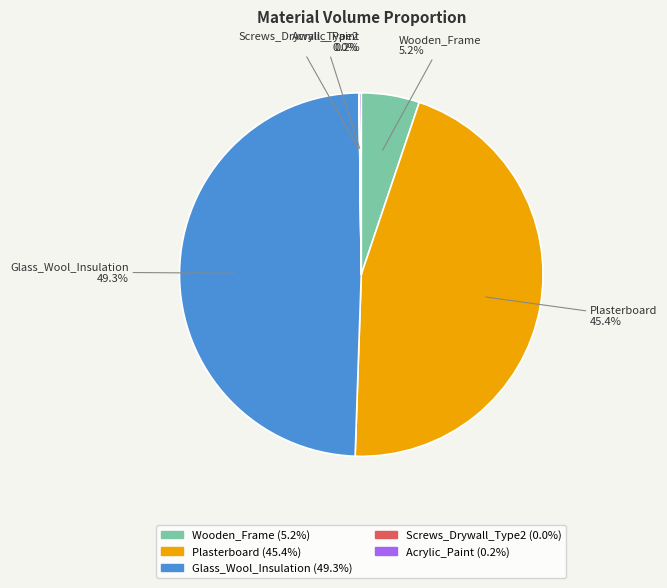

What percentage is NOT represented by Plasterboard?

54.6%